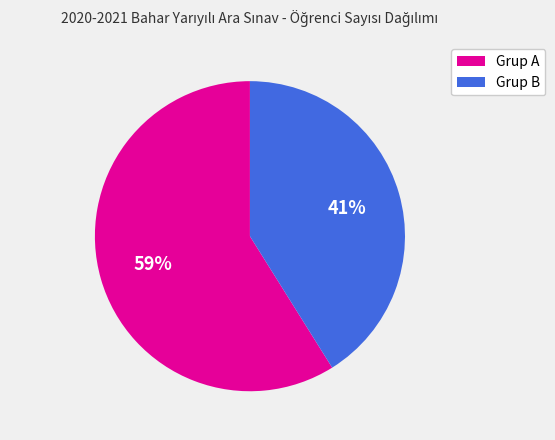

Combined, do Grup A and Grup B account for over 50%?

Yes